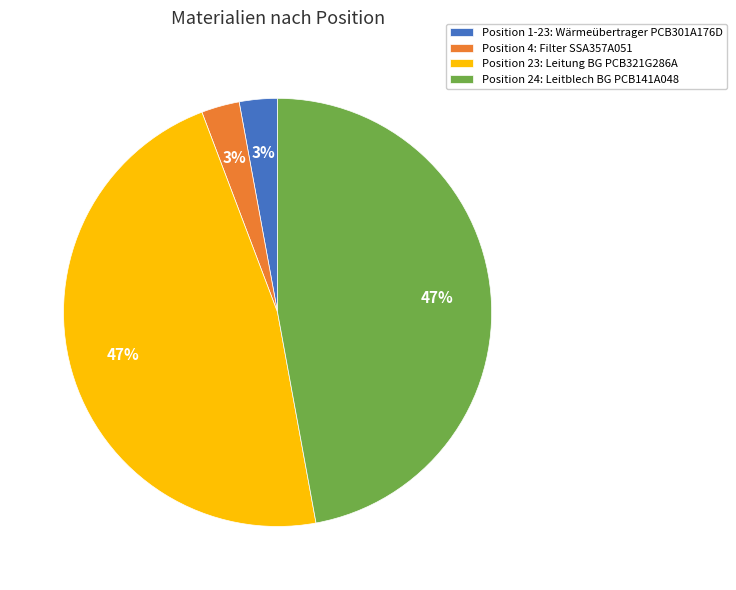

Does any single category account for the majority?

No